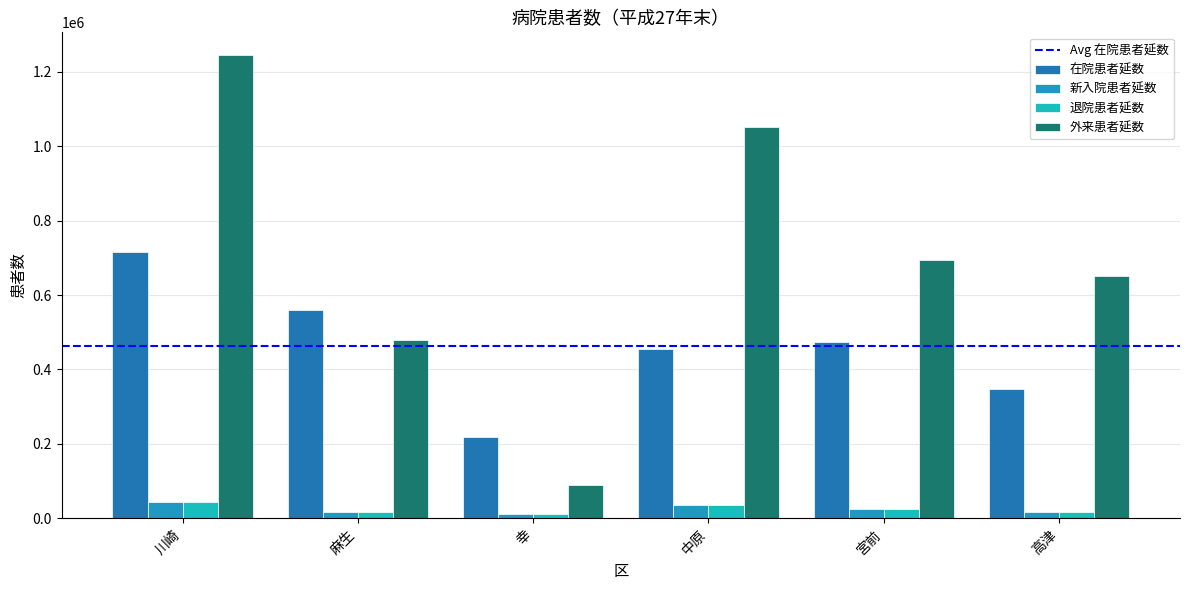

Does the chart contain stacked bars?

No